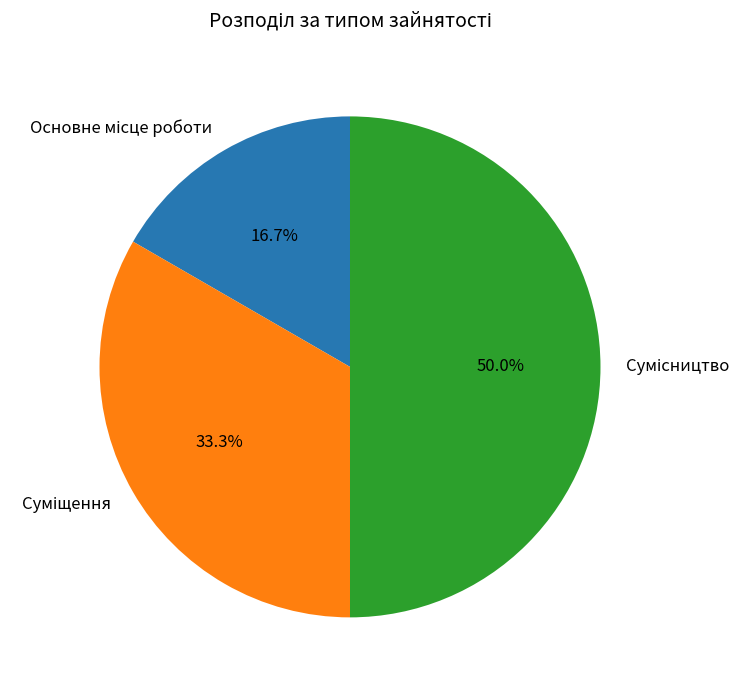

Is the sum of Основне місце роботи and Суміщення greater than half?

No